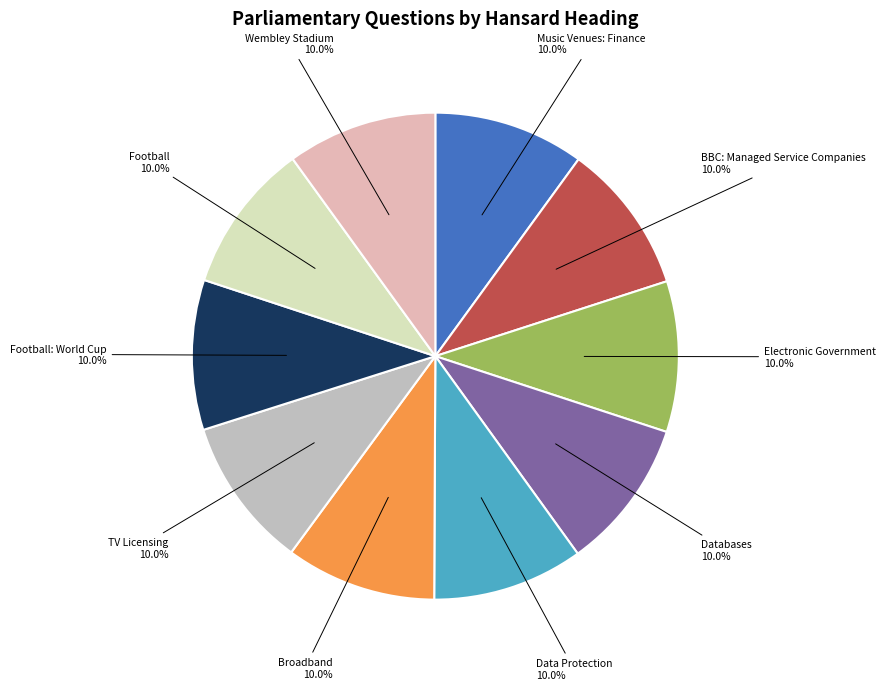

Approximately how many times larger is the value at Football compared to TV Licensing?

1.0